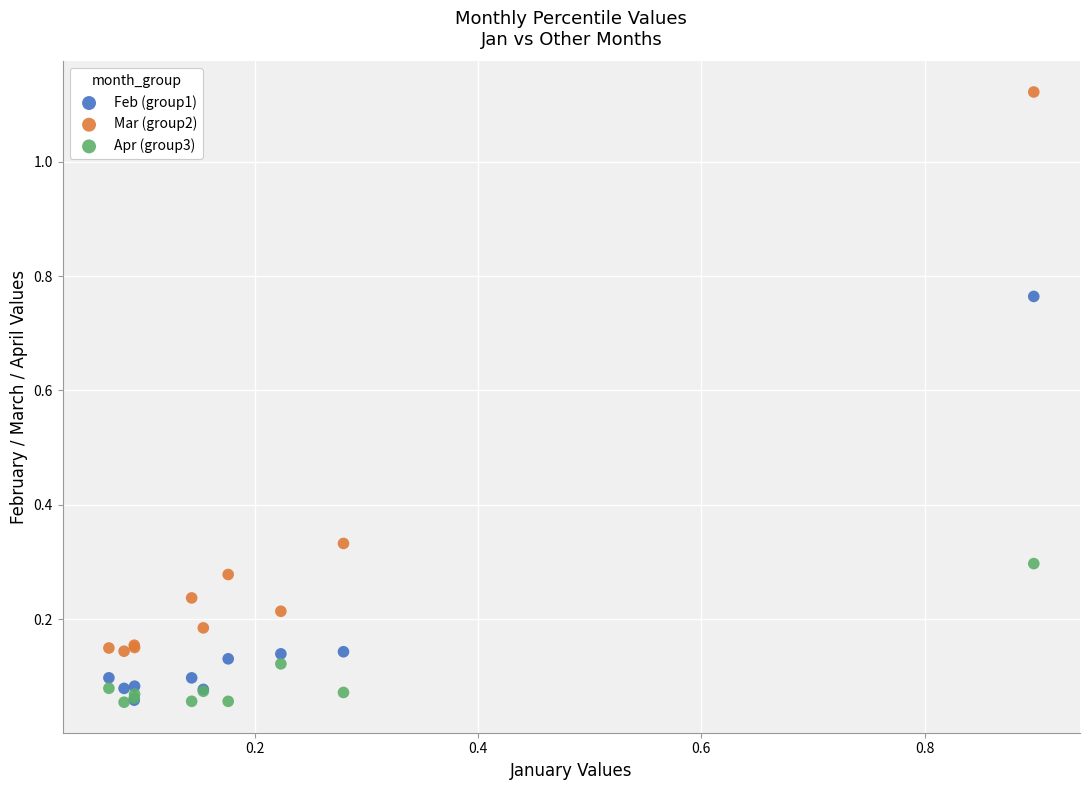

What are all the series names shown in the legend?

Feb (group1), Mar (group2), Apr (group3)